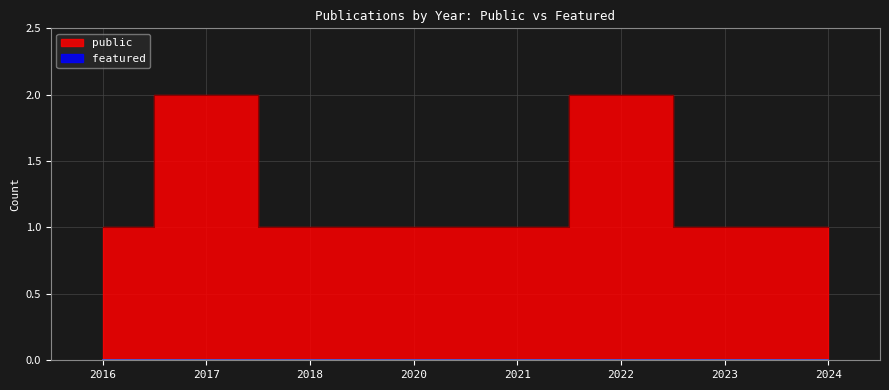

What is the label of the 2nd point from the left?

2017